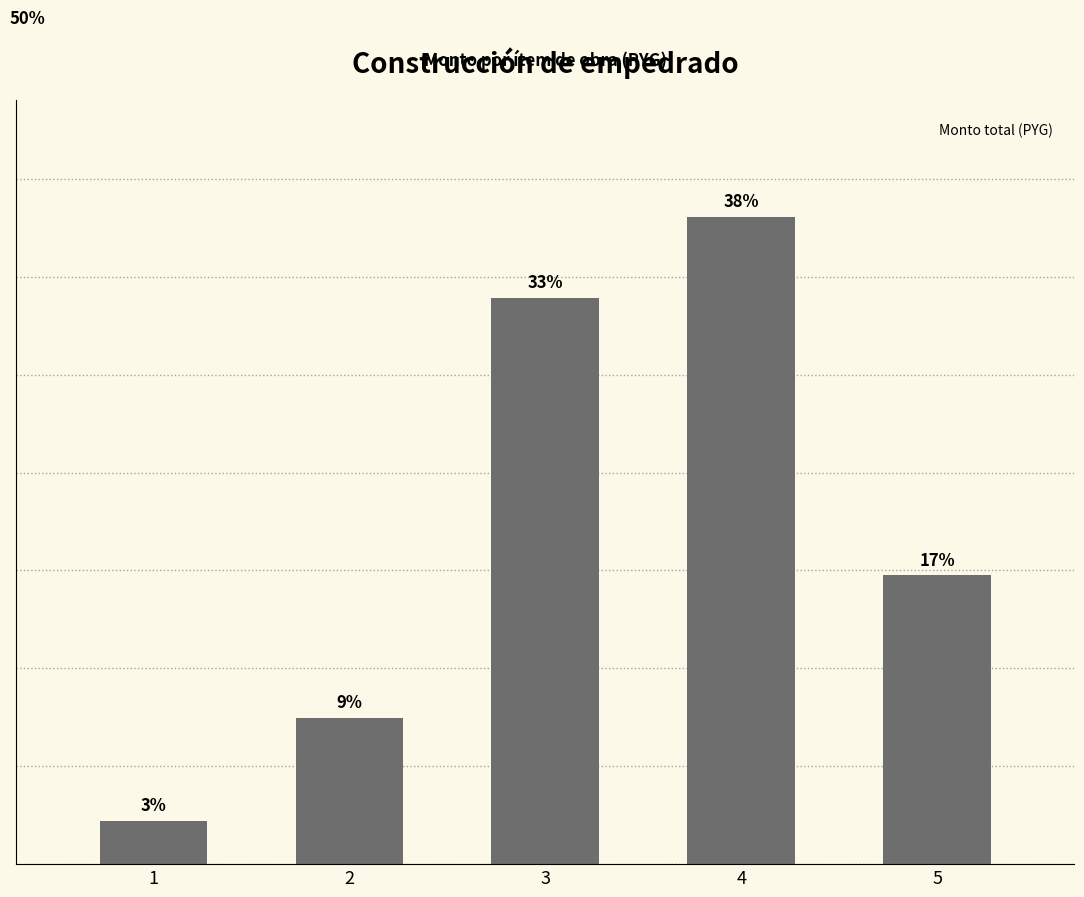

Are the bars horizontal?

No